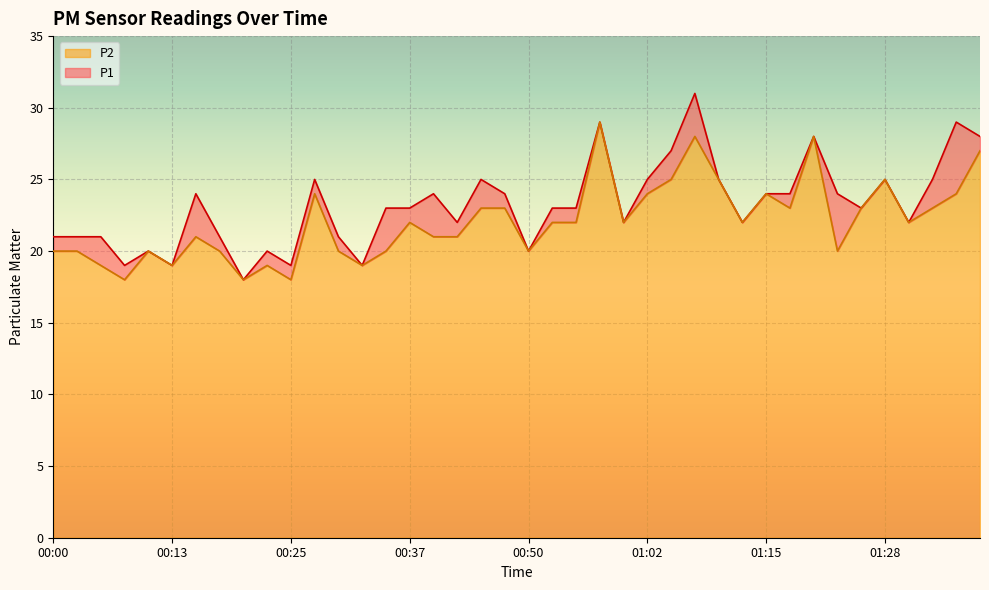

Reading left to right, what are all the values shown in this chart?

P1: 00:00=21	00:03=21	00:05=21	00:08=19	00:10=20	00:13=19	00:15=24	00:18=21	00:20=18	00:23=20	00:25=19	00:27=25	00:30=21	00:32=19	00:35=23	00:37=23	00:40=24	00:42=22	00:45=25	00:47=24	00:50=20	00:52=23	00:55=23	00:57=29	01:00=22	01:02=25	01:05=27	01:07=31	01:10=25	01:12=22	01:15=24	01:17=24	01:20=28	01:23=24	01:25=23	01:28=25	01:30=22	01:33=25	01:35=29	01:38=28
P2: 00:00=20	00:03=20	00:05=19	00:08=18	00:10=20	00:13=19	00:15=21	00:18=20	00:20=18	00:23=19	00:25=18	00:27=24	00:30=20	00:32=19	00:35=20	00:37=22	00:40=21	00:42=21	00:45=23	00:47=23	00:50=20	00:52=22	00:55=22	00:57=29	01:00=22	01:02=24	01:05=25	01:07=28	01:10=25	01:12=22	01:15=24	01:17=23	01:20=28	01:23=20	01:25=23	01:28=25	01:30=22	01:33=23	01:35=24	01:38=27